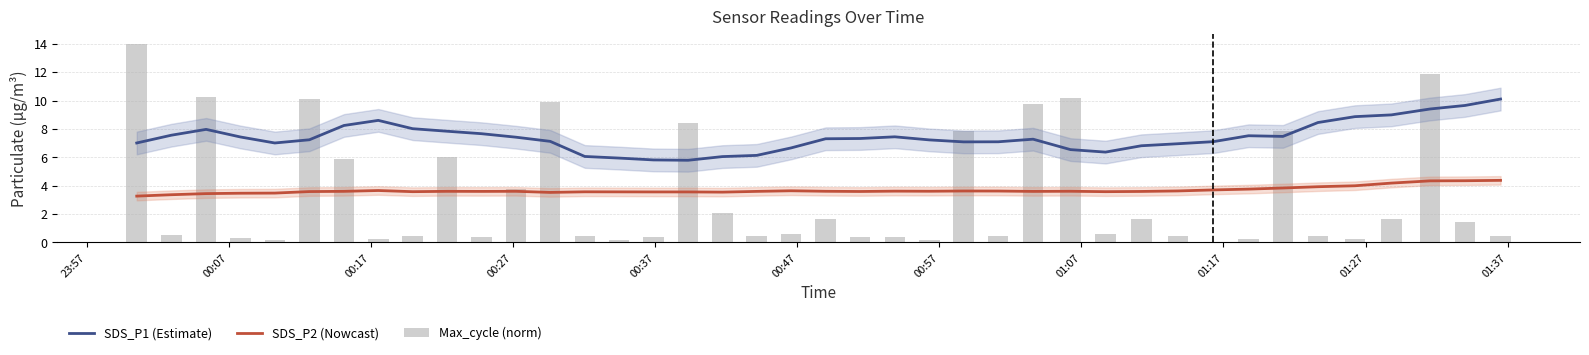

What is the difference between the maximum and minimum values in the SDS_P2 (Nowcast) series?

1.1